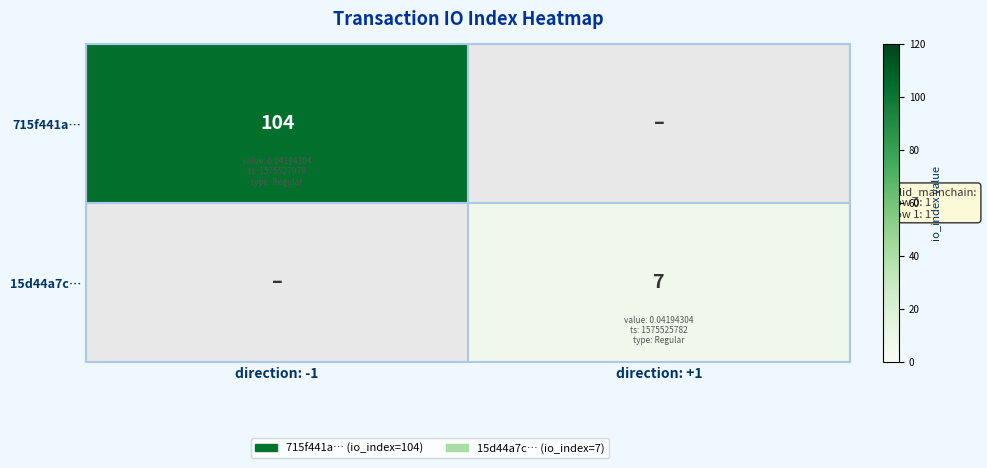

The 715f441a… series shows 104 at direction: -1. True or false?

True